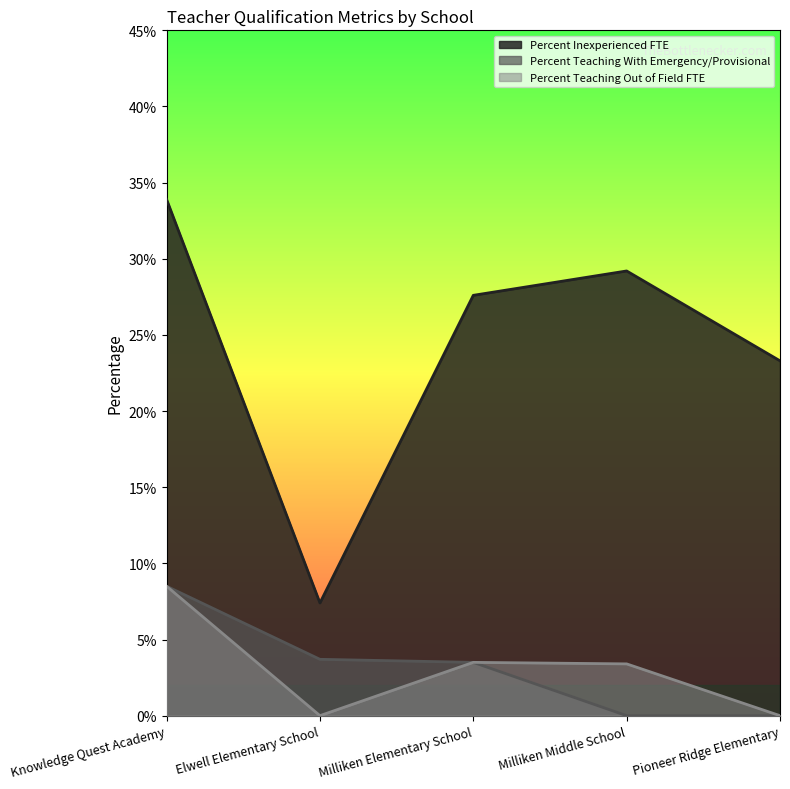

What are all the series names shown in the legend?

Percent Inexperienced FTE, Percent Teaching With Emergency/Provisional, Percent Teaching Out of Field FTE